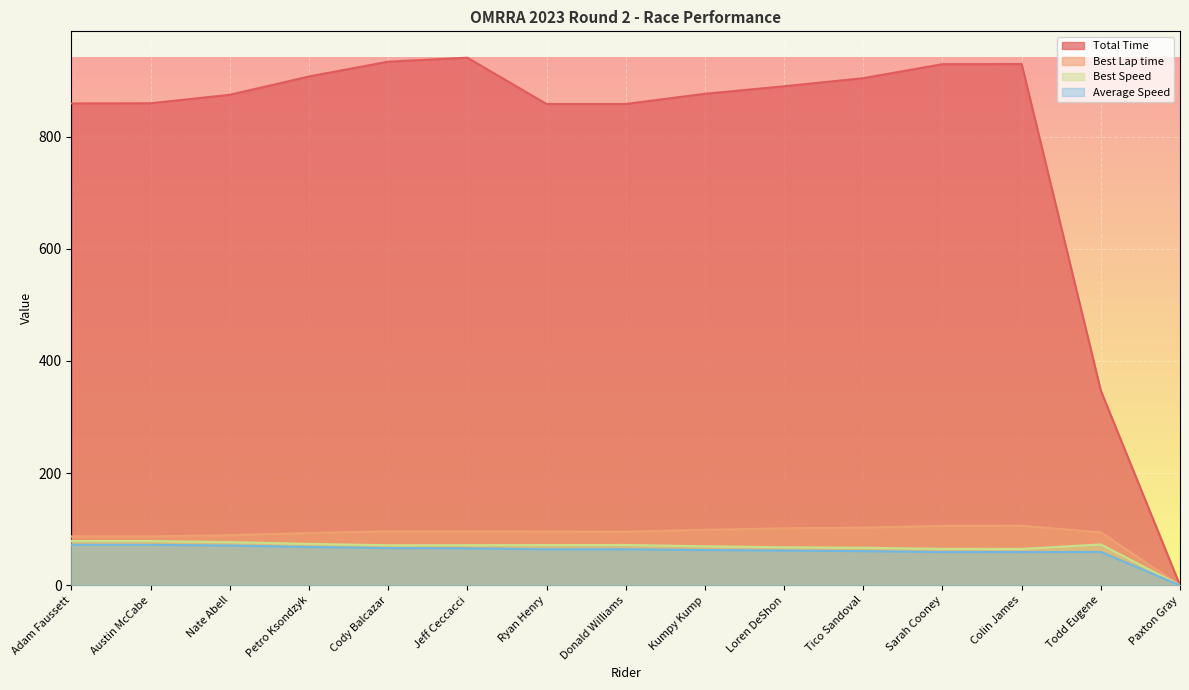

How many values in the Best Speed series exceed 71?

9